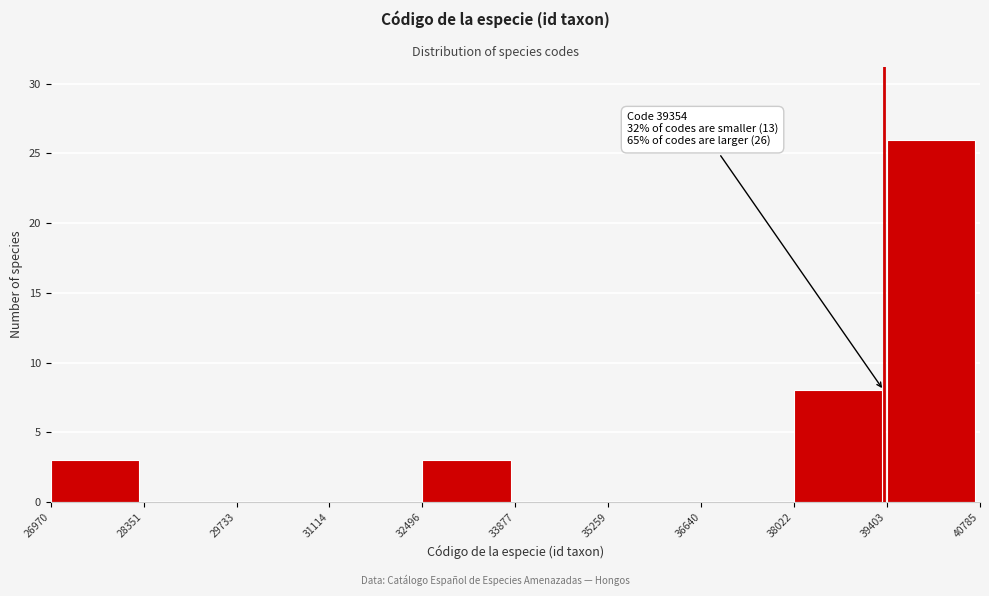

Which range on the x-axis has the tallest bar?

39403 to 40785